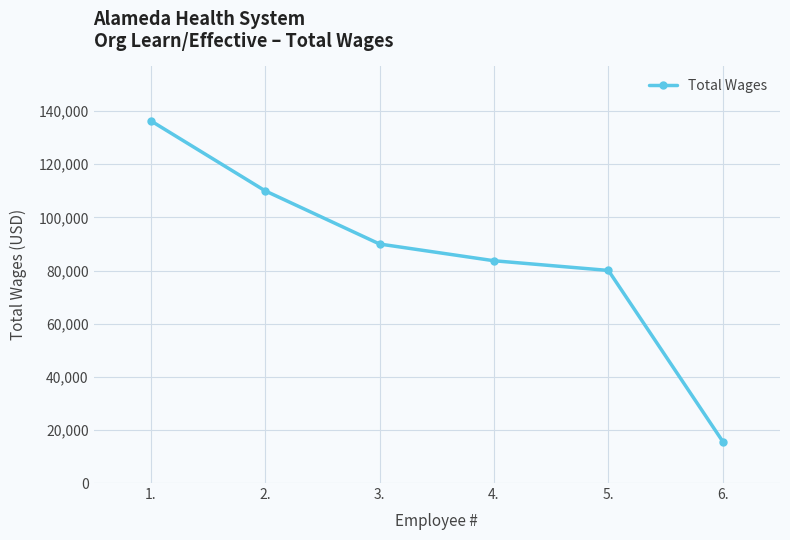

At which label is the value closest to 75995?

5.